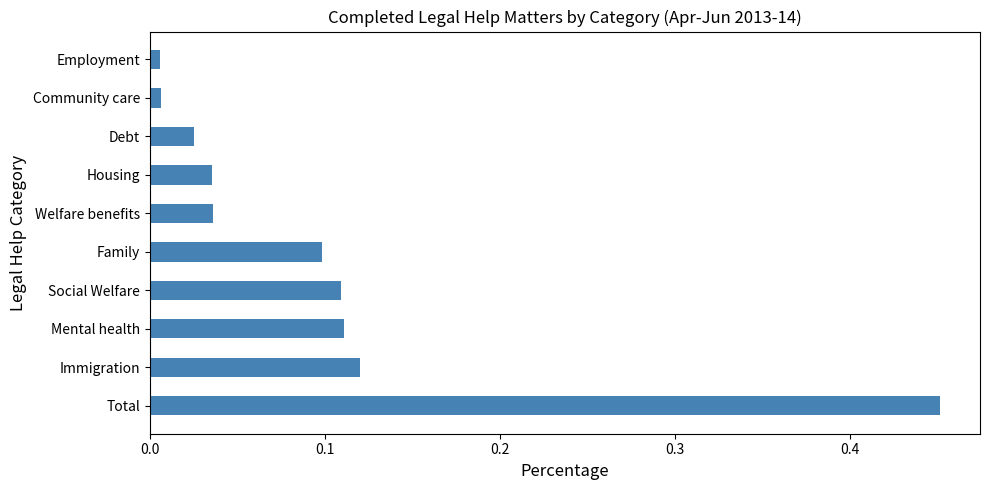

What is the sum of all values?

1.0